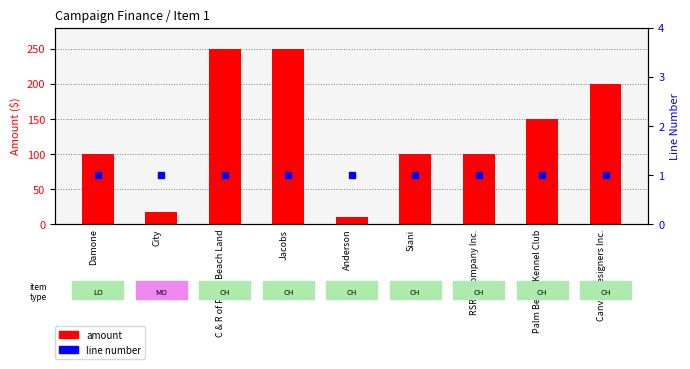

What is the total value across all series at Palm Beach Kennel Club?

151.0